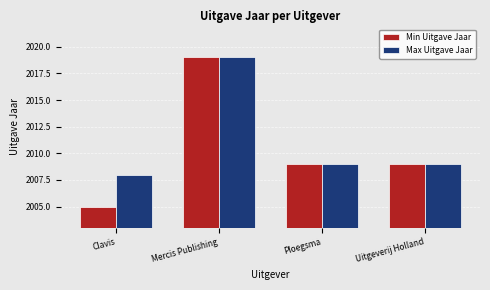

What is the difference between the maximum and minimum values in the Min Uitgave Jaar series?

14